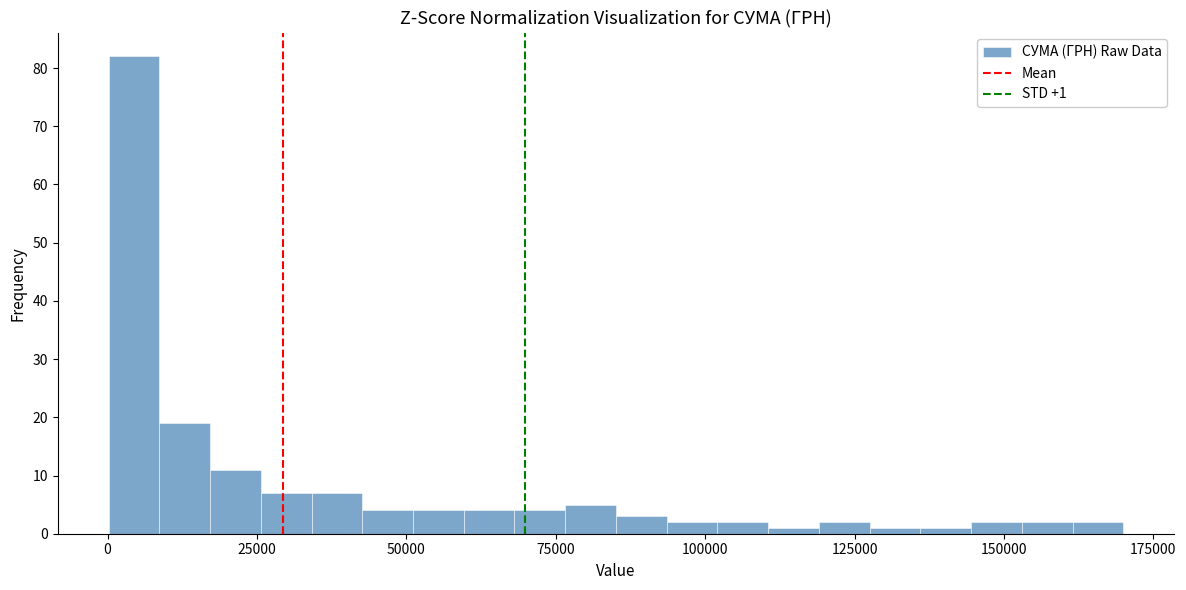

Around what value on the x-axis is the tallest bar? Give the approximate position of its centre, as read against the axis.

5000